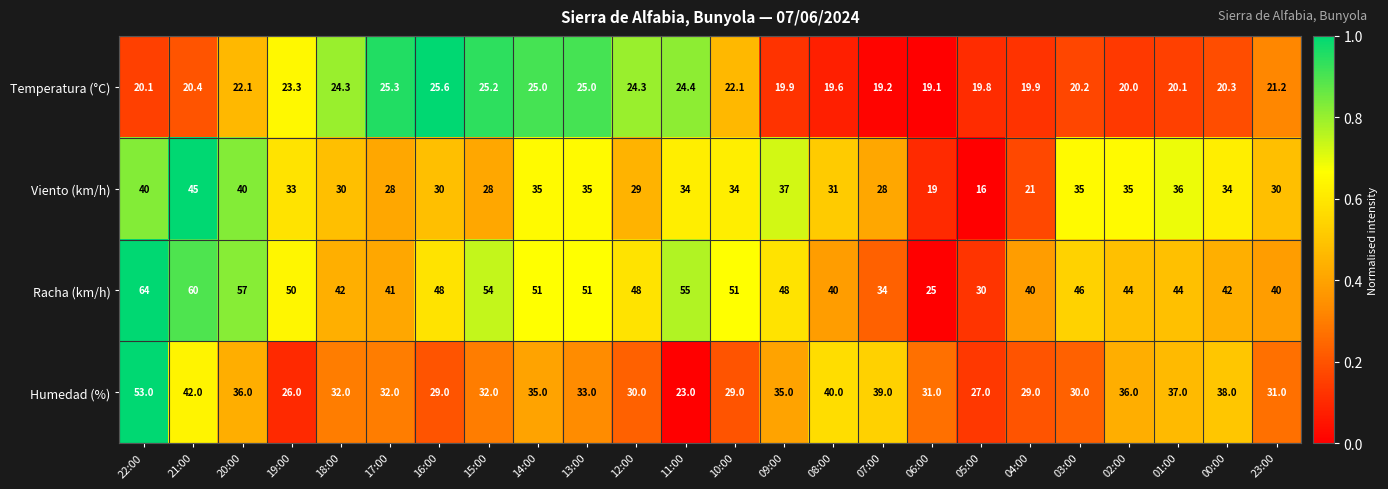

Which category has the highest value across all series?

22:00